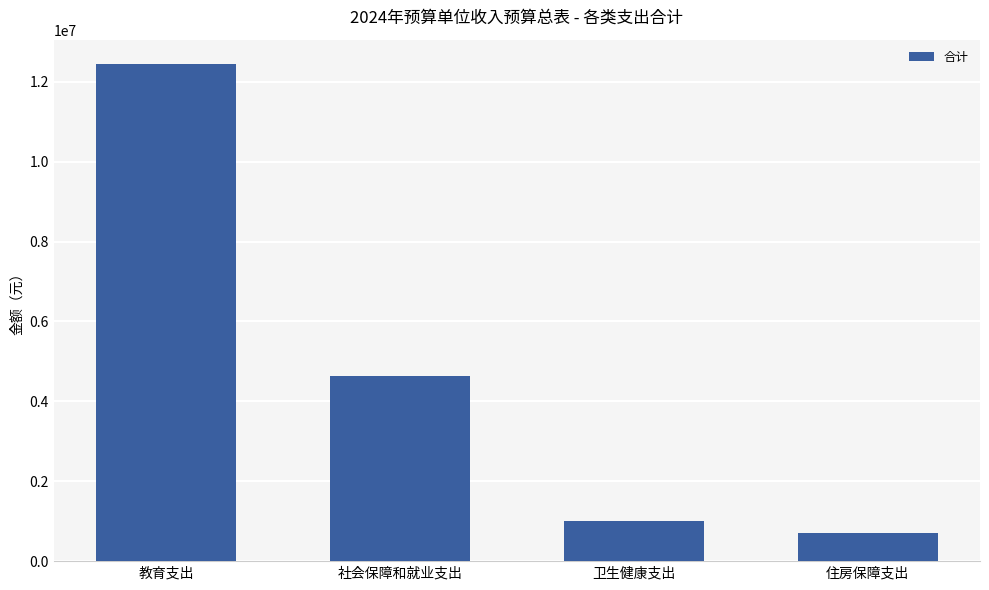

What position from the right is 社会保障和就业支出?

3